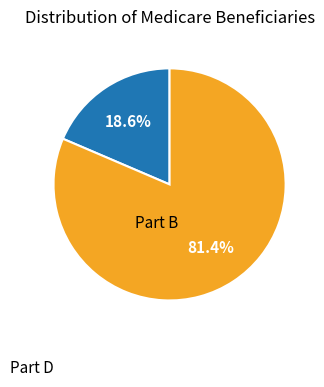

Is there a majority slice in this chart?

Yes